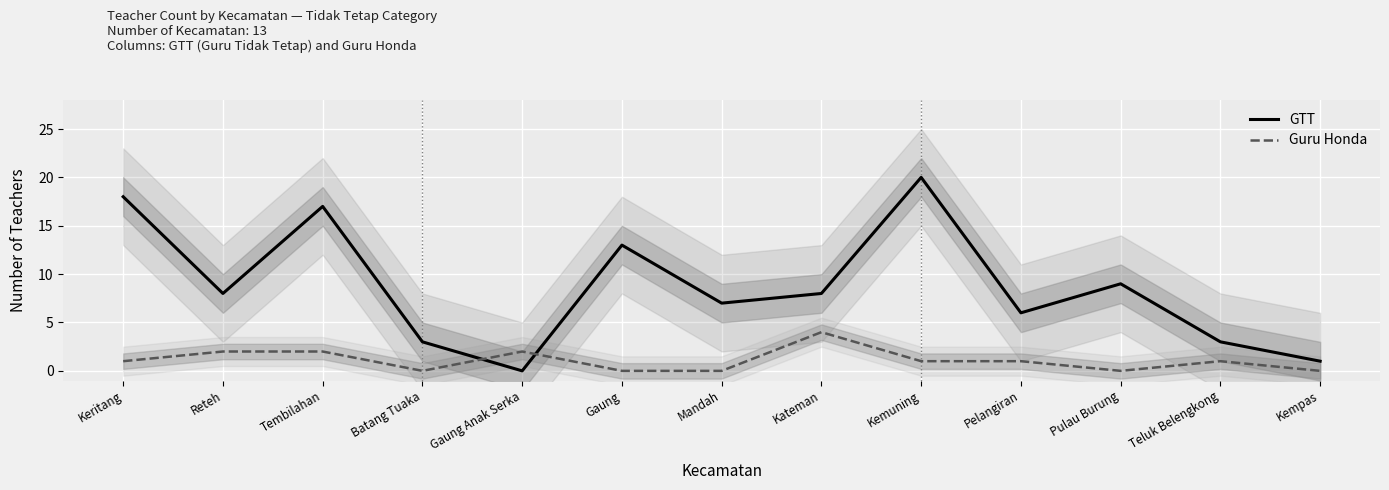

Is it true that Guru Honda equals 1 at Teluk Belengkong?

True